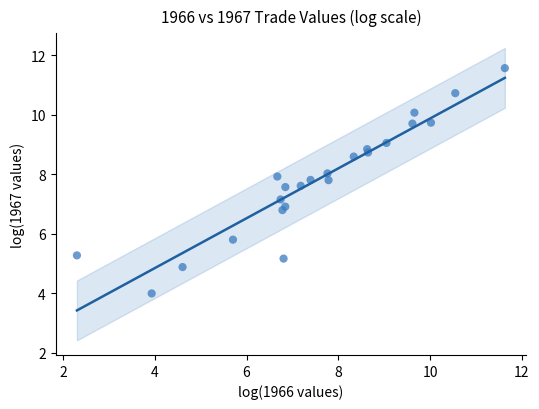

What is the range of X values (max minus min)?

9.3